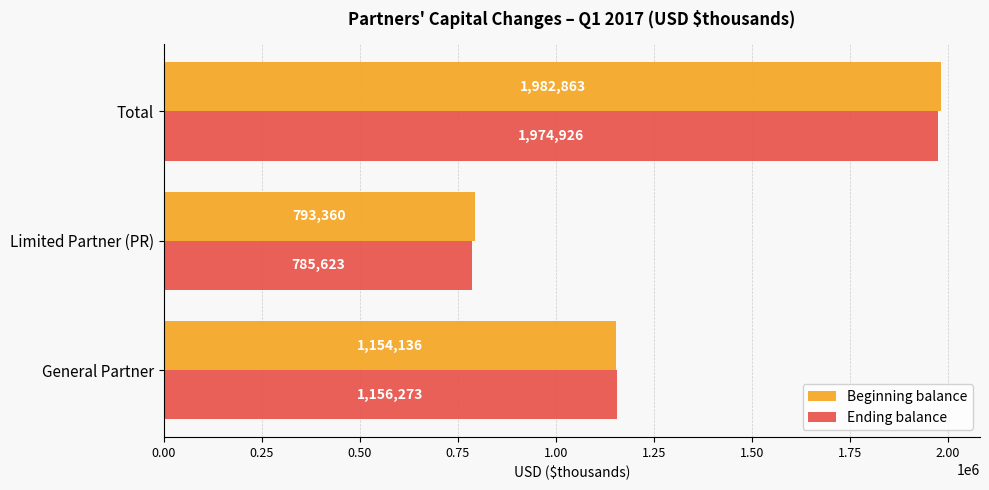

What is the minimum value shown in the chart?

785623